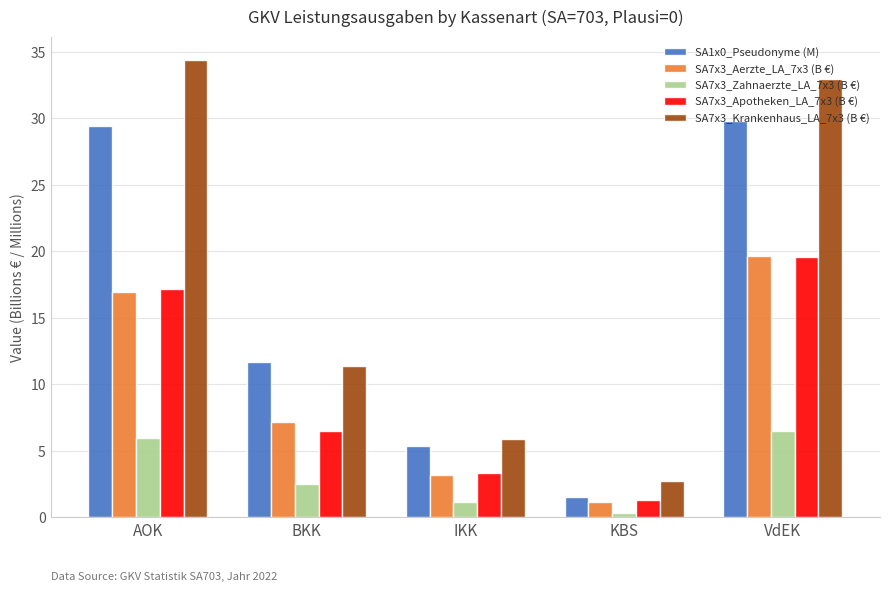

Reading left to right, extract all data points from this chart.

SA1x0_Pseudonyme (M): AOK=29.4	BKK=11.7	IKK=5.4	KBS=1.5	VdEK=29.8
SA7x3_Aerzte_LA_7x3 (B €): AOK=16.9	BKK=7.2	IKK=3.2	KBS=1.1	VdEK=19.6
SA7x3_Zahnaerzte_LA_7x3 (B €): AOK=6.0	BKK=2.5	IKK=1.2	KBS=0.3	VdEK=6.5
SA7x3_Apotheken_LA_7x3 (B €): AOK=17.2	BKK=6.5	IKK=3.3	KBS=1.3	VdEK=19.5
SA7x3_Krankenhaus_LA_7x3 (B €): AOK=34.4	BKK=11.4	IKK=5.9	KBS=2.8	VdEK=32.9